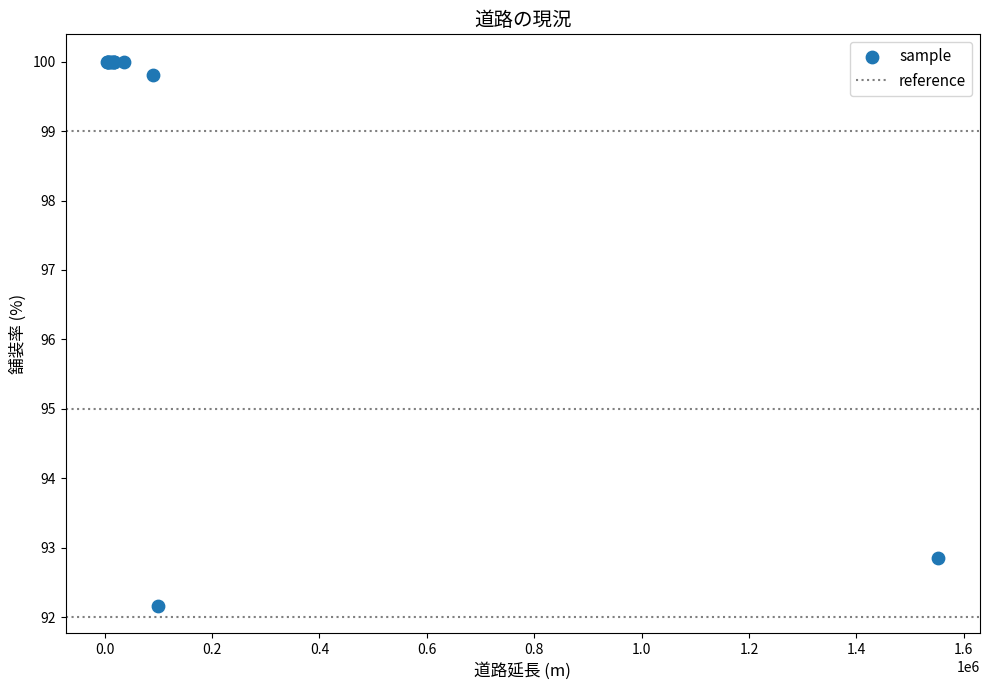

What Y value in the scatter plot is closest to 96?

92.9